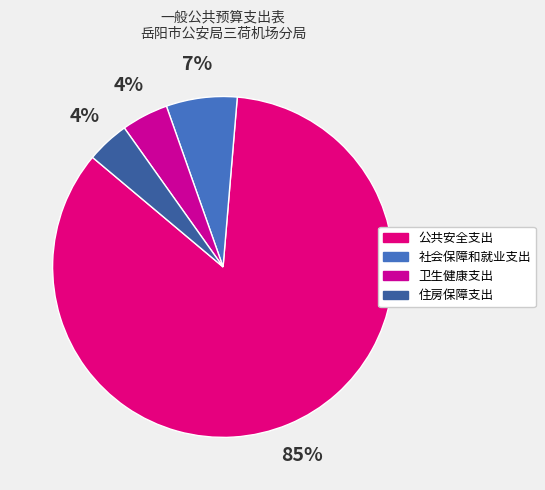

The 卫生健康支出 slice represents 4% of the pie. True or false?

True